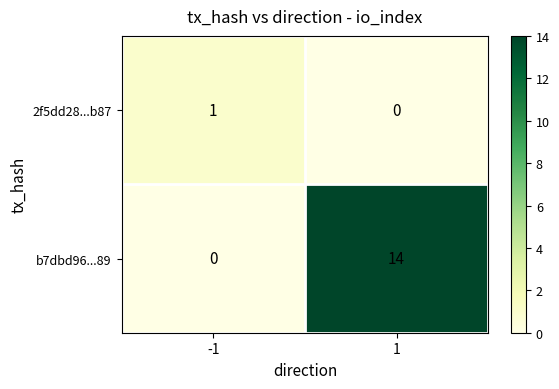

What is the average value of the b7dbd96...89 series?

7